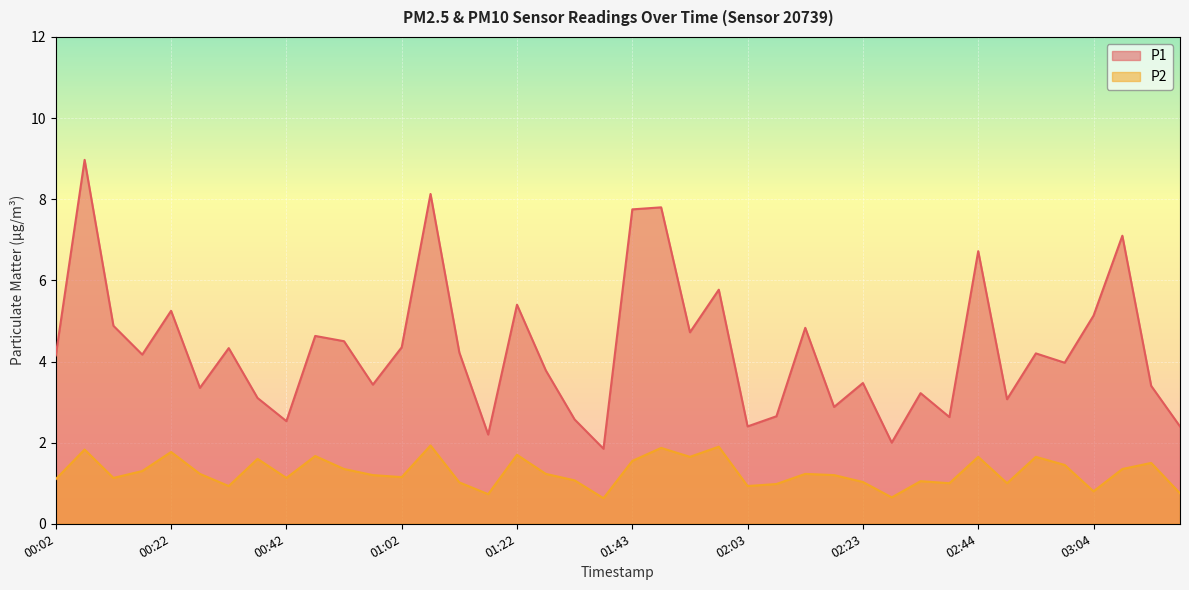

Which has a higher value, 00:52 or 02:08?

00:52